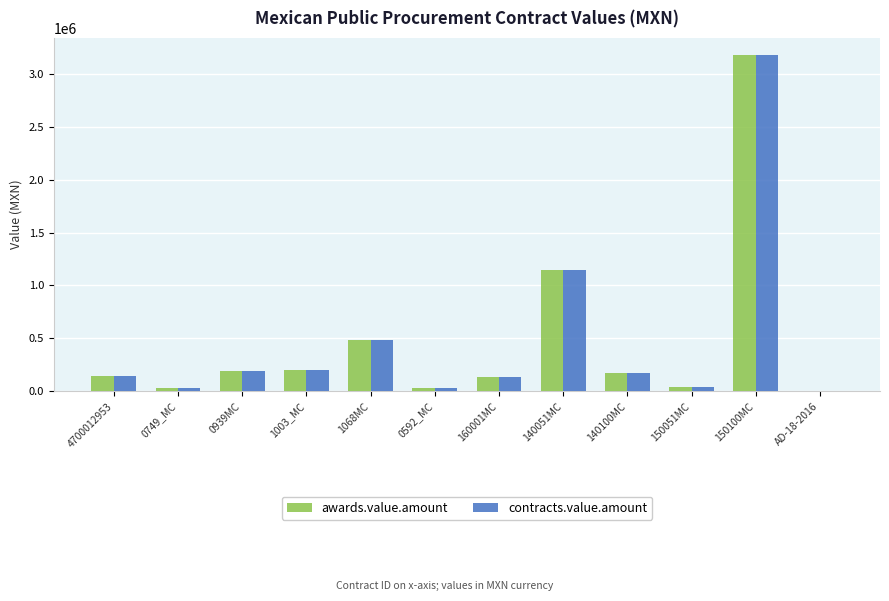

What is the sum of all awards.value.amount values?

5777896.8